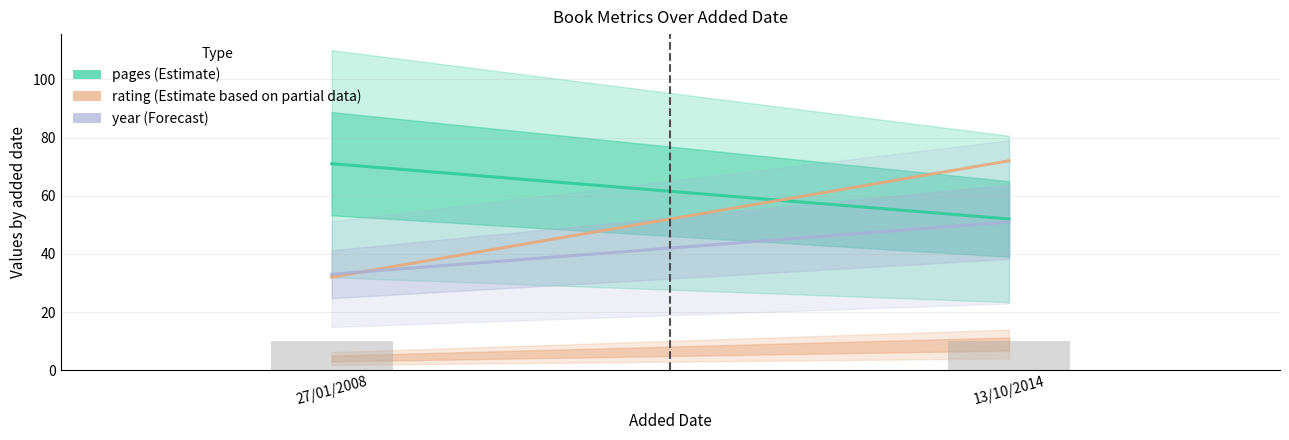

What is the label of the 1st bar from the right?

13/10/2014